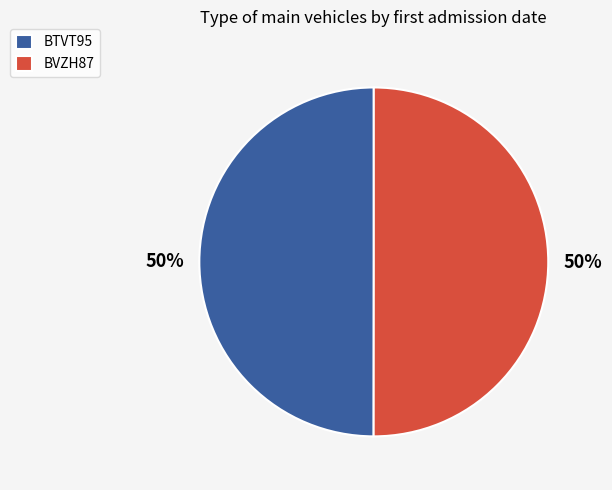

Approximately how many times larger is the value at BVZH87 compared to BTVT95?

1.0